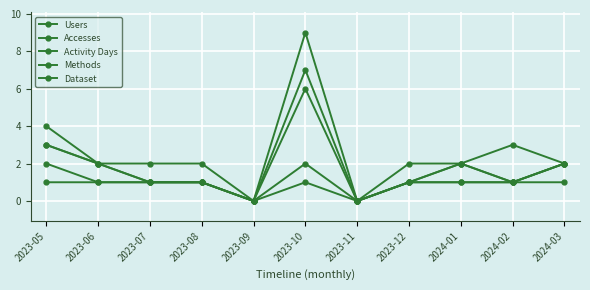

What is the difference between the maximum and minimum values in the Methods series?

2